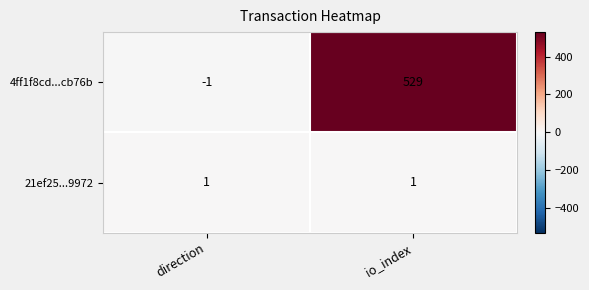

Rank the series by their maximum value, from highest to lowest.

4ff1f8cd...cb76b, 21ef25...9972